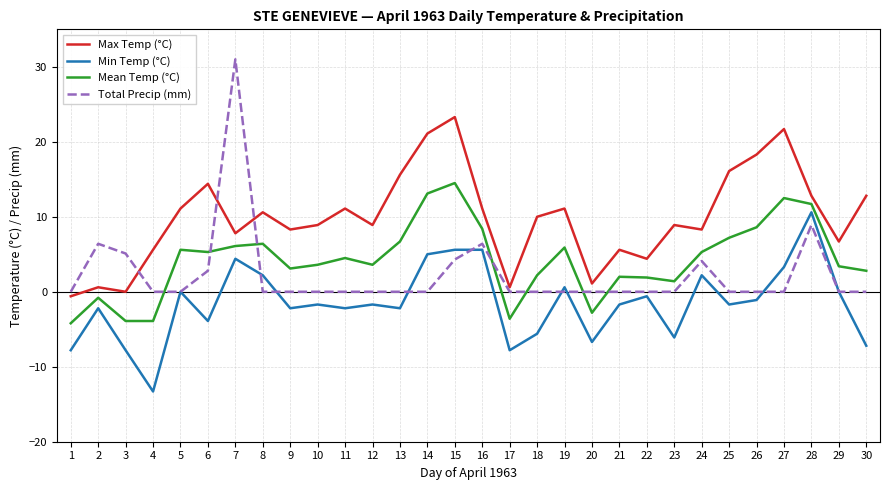

What are all the series names shown in the legend?

Max Temp (°C), Min Temp (°C), Mean Temp (°C), Total Precip (mm)